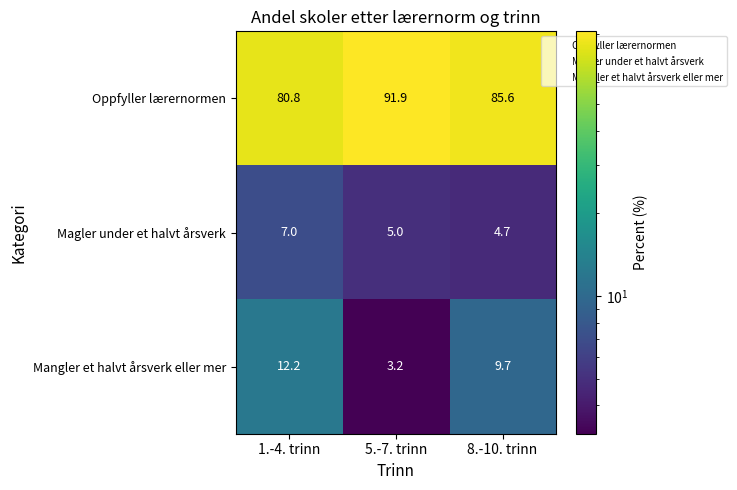

Count the number of categories in the chart.

3